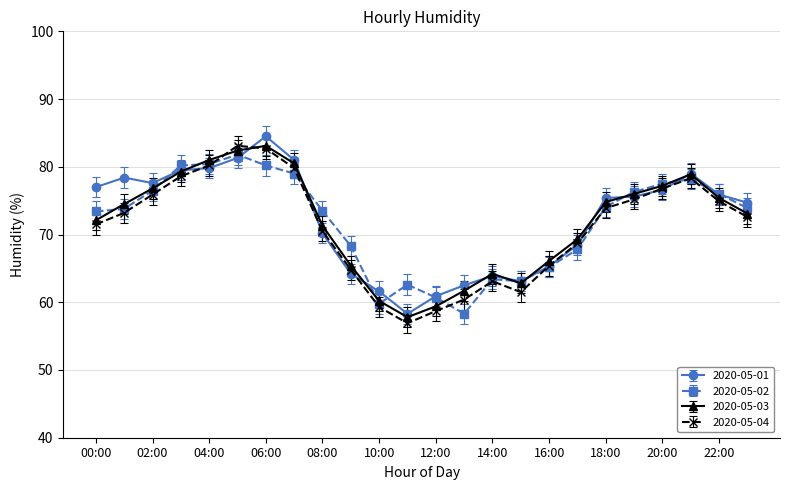

How many lines are shown in the chart?

4